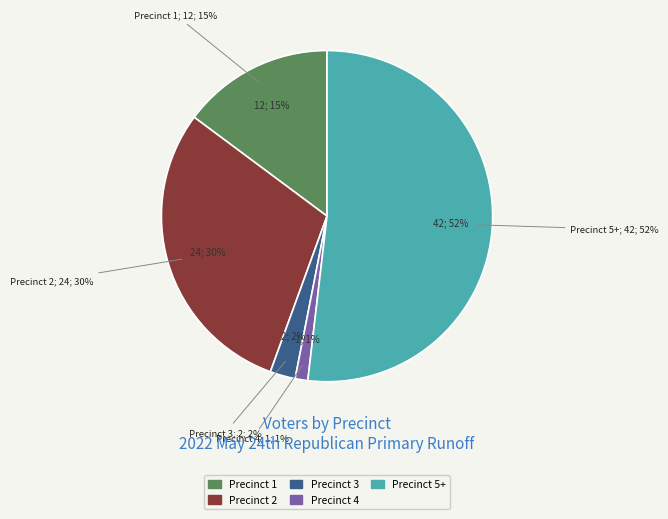

Does any single category account for the majority?

Yes